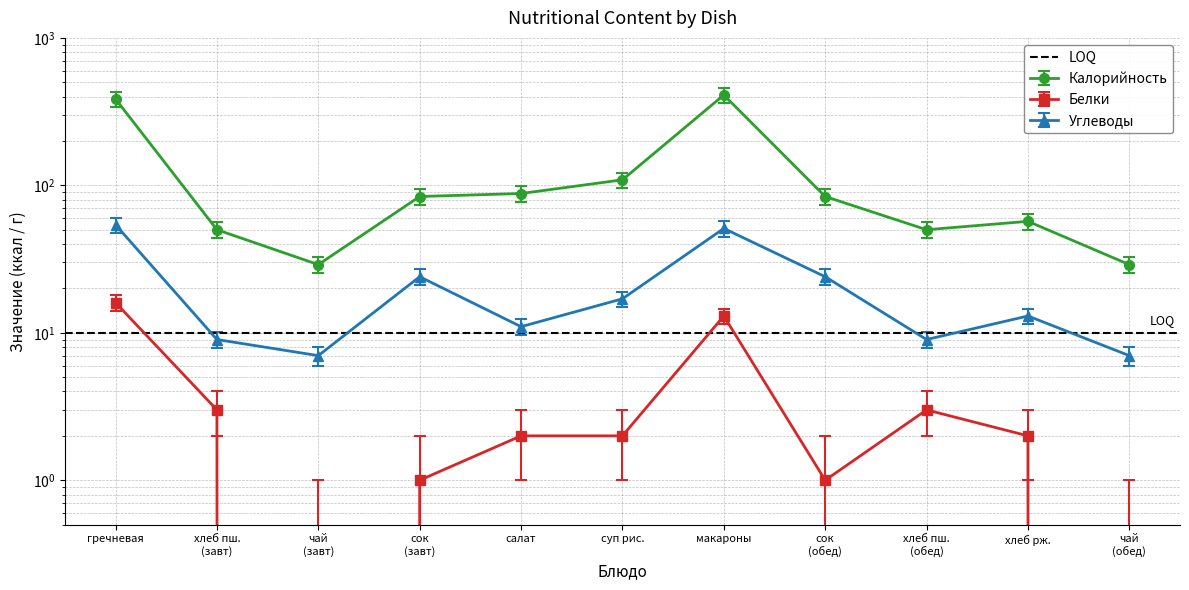

How many lines are shown in the chart?

3